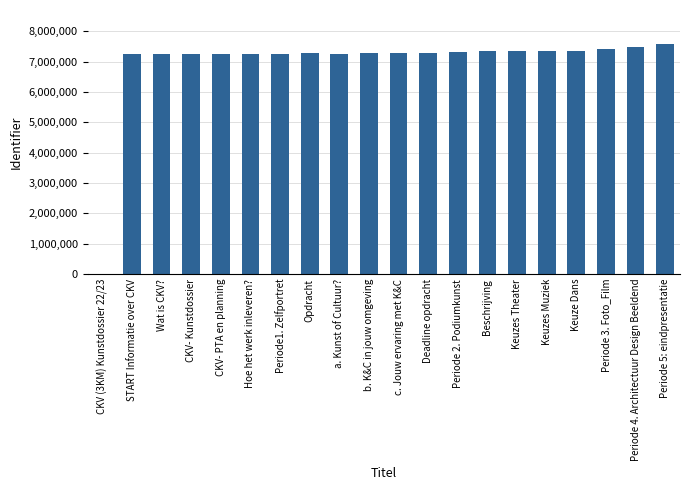

What is the maximum value shown in the chart?

7567920